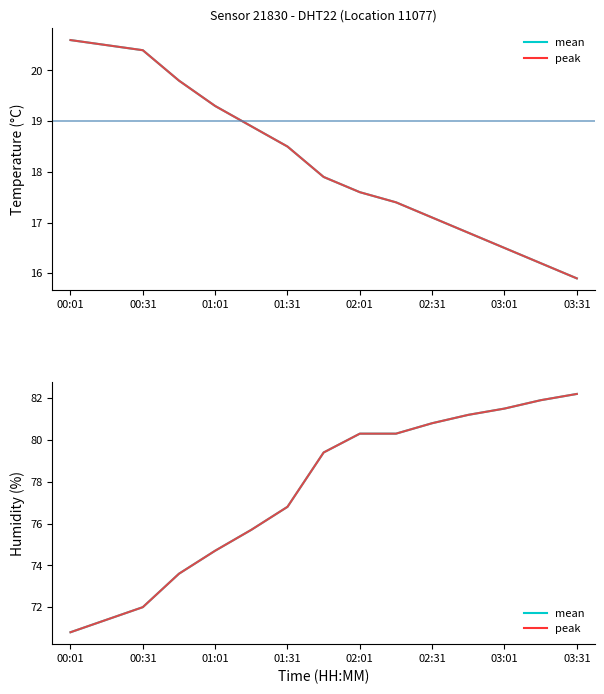

How many series are shown in this chart?

2